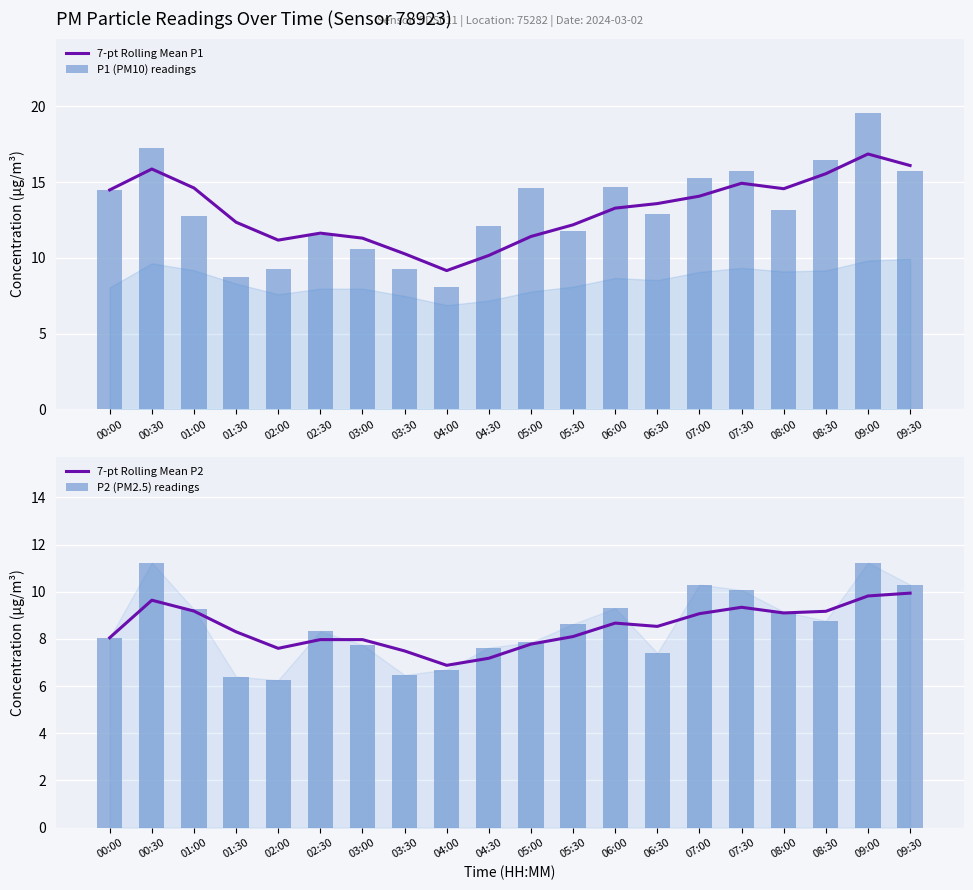

What is the sum of the 7-pt Rolling Mean P1 values at 08:00 and 00:30?

30.4